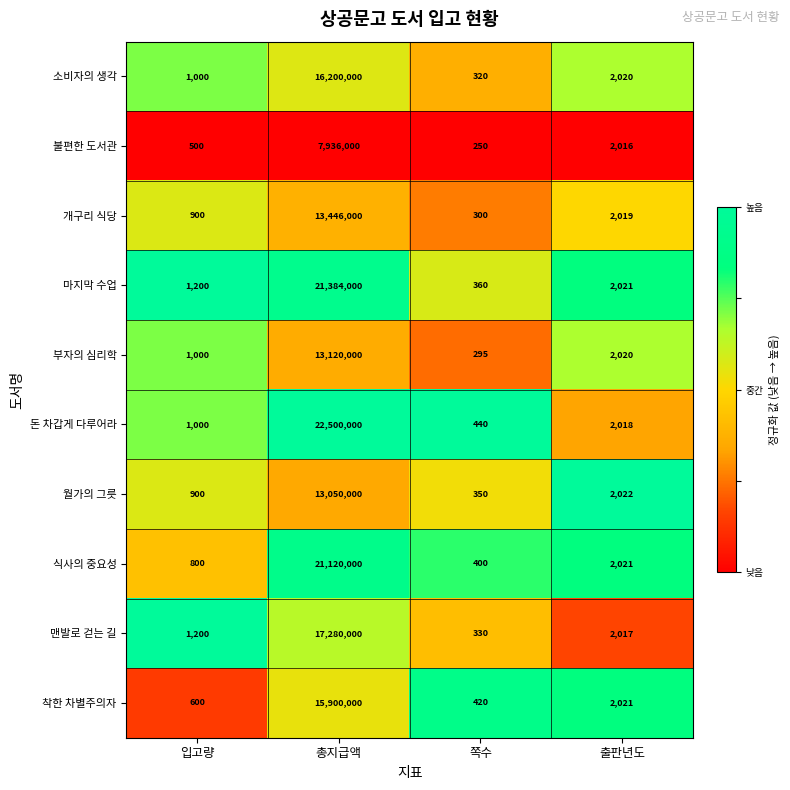

Which category has the lowest value across all series?

쪽수